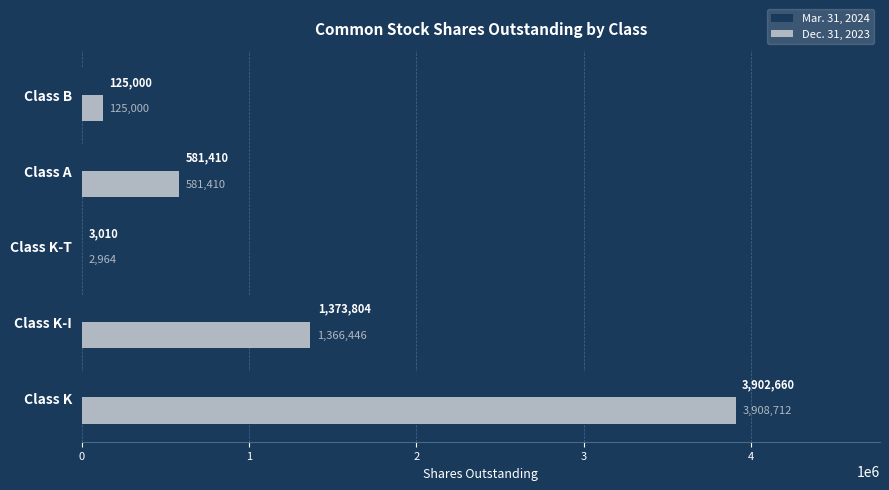

Is it true that Dec. 31, 2023 equals 1862722 at Class K-I?

False